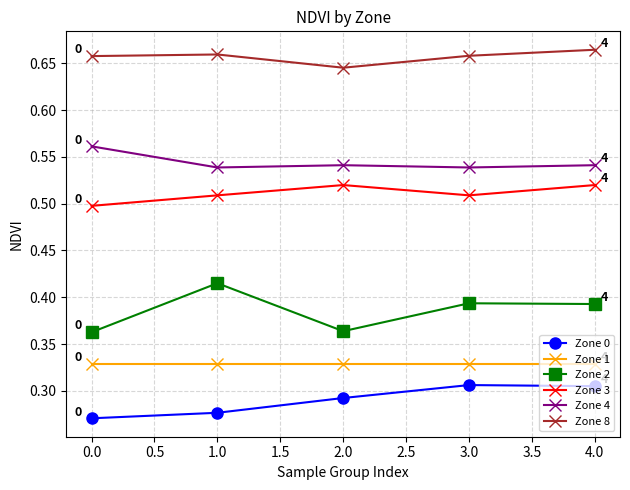

How many categories are shown in the chart?

5